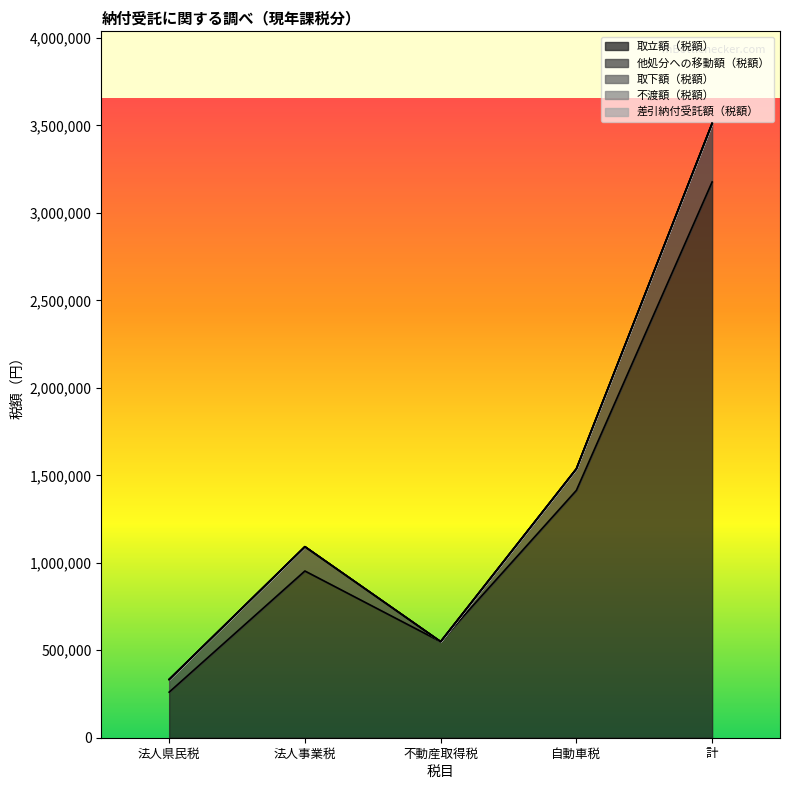

How many data points does each series have?

5